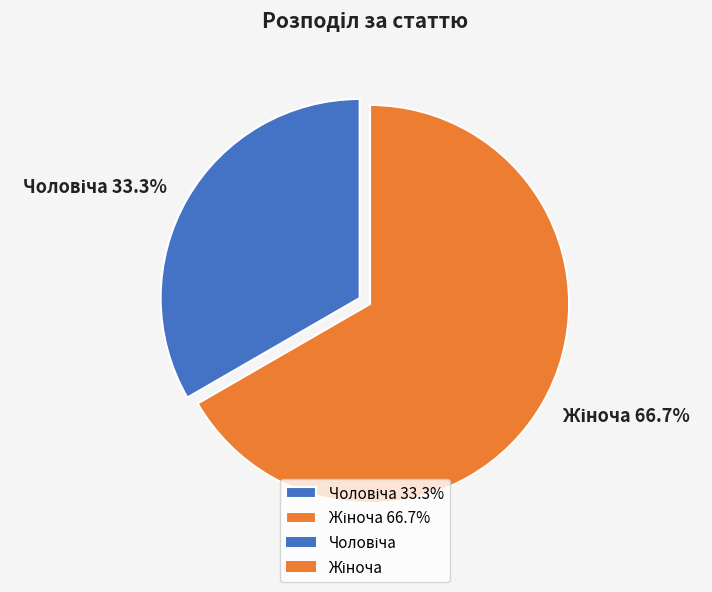

Is there a majority slice in this chart?

Yes